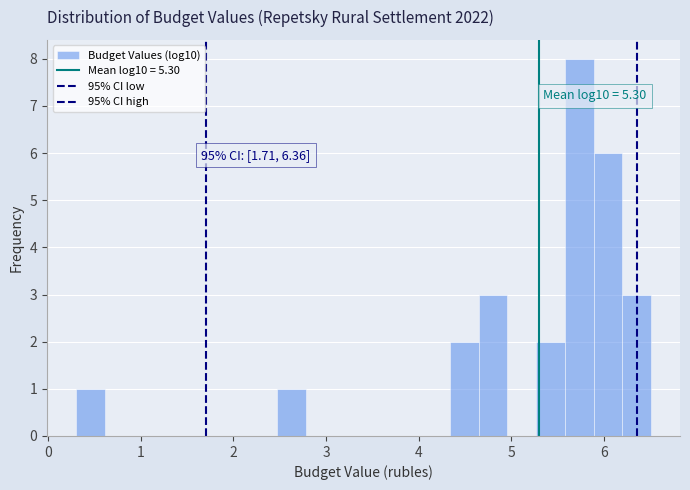

Around what value on the x-axis is the tallest bar? Give the approximate position of its centre, as read against the axis.

5.7